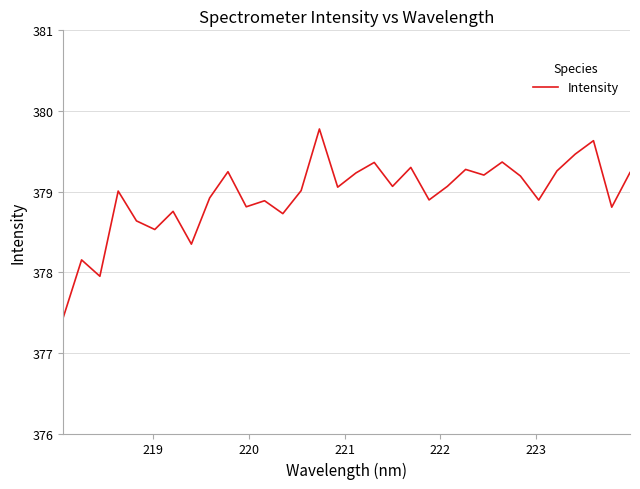

What is the minimum value shown in the chart?

377.4